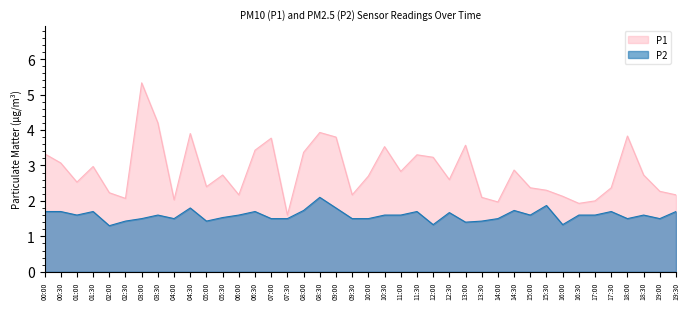

What is the lowest value of the P1 series?

1.6